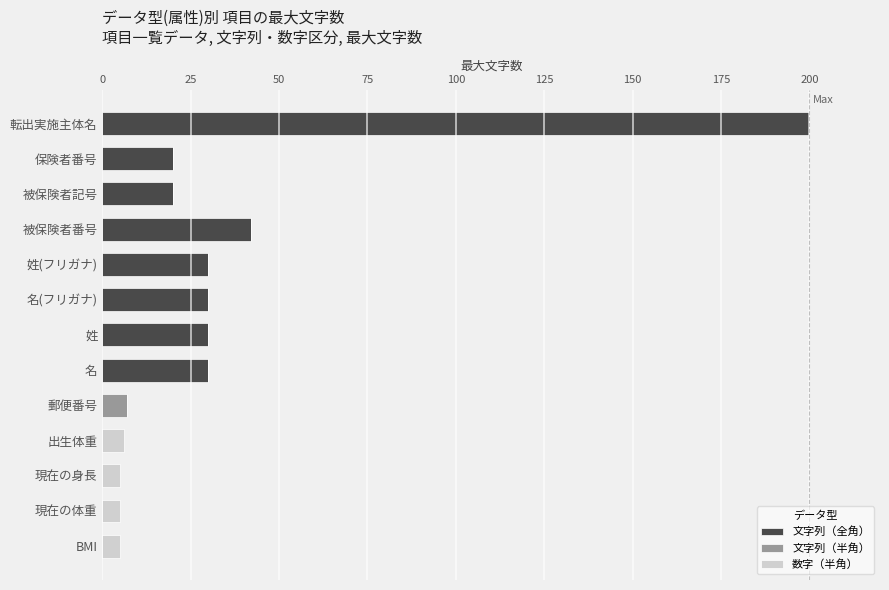

At which category is the sum across all series the highest?

転出実施主体名